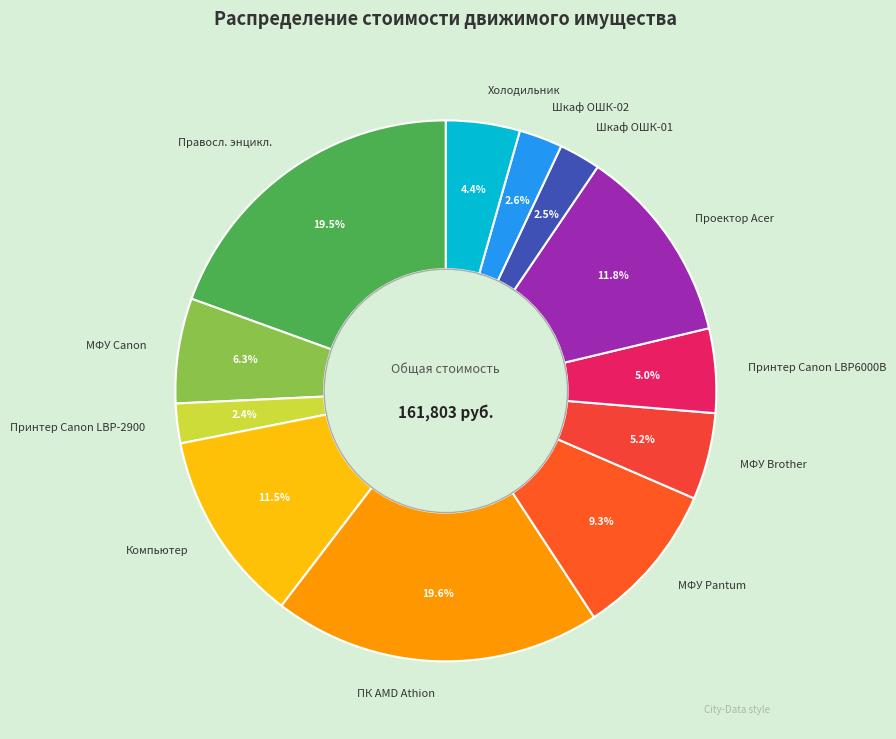

Is there any slice that represents more than half of the pie?

No